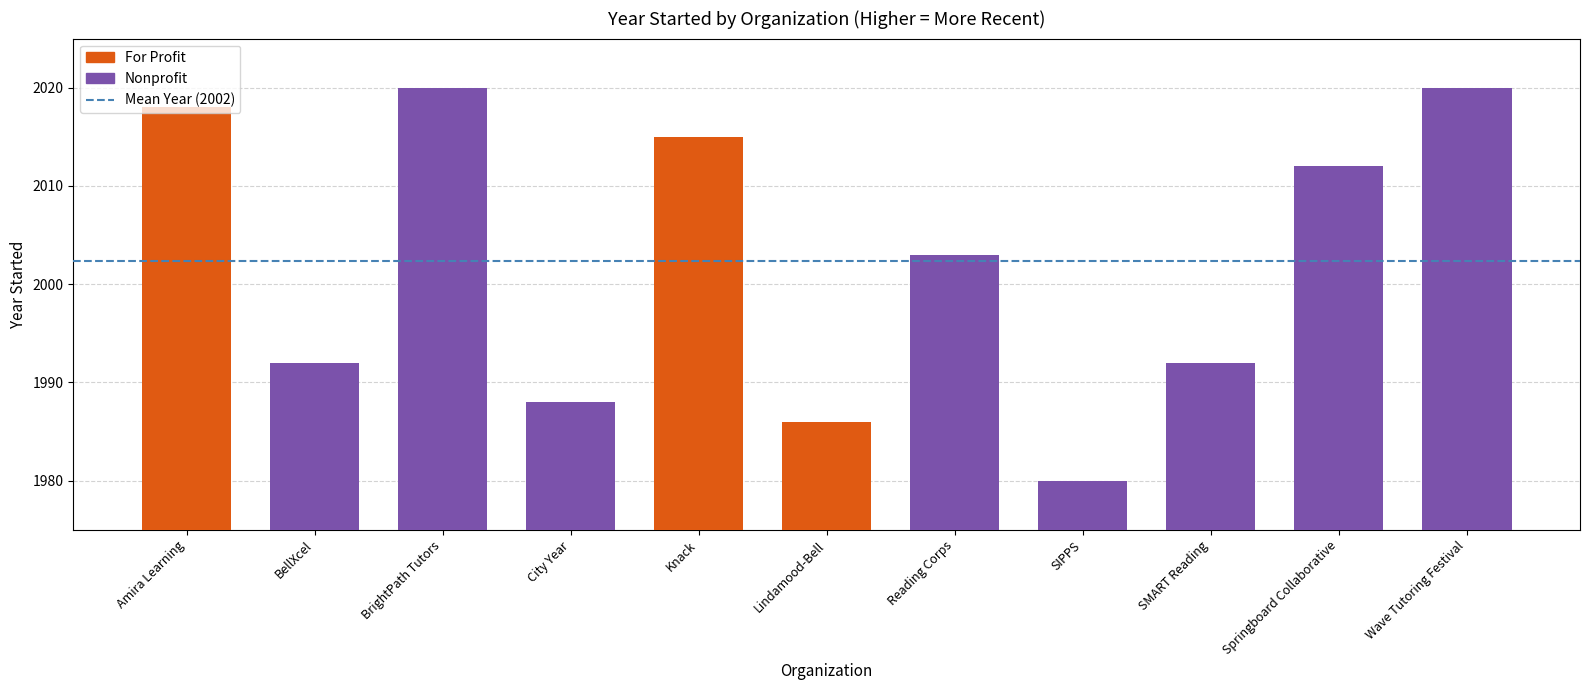

How many values are below 2003?

5